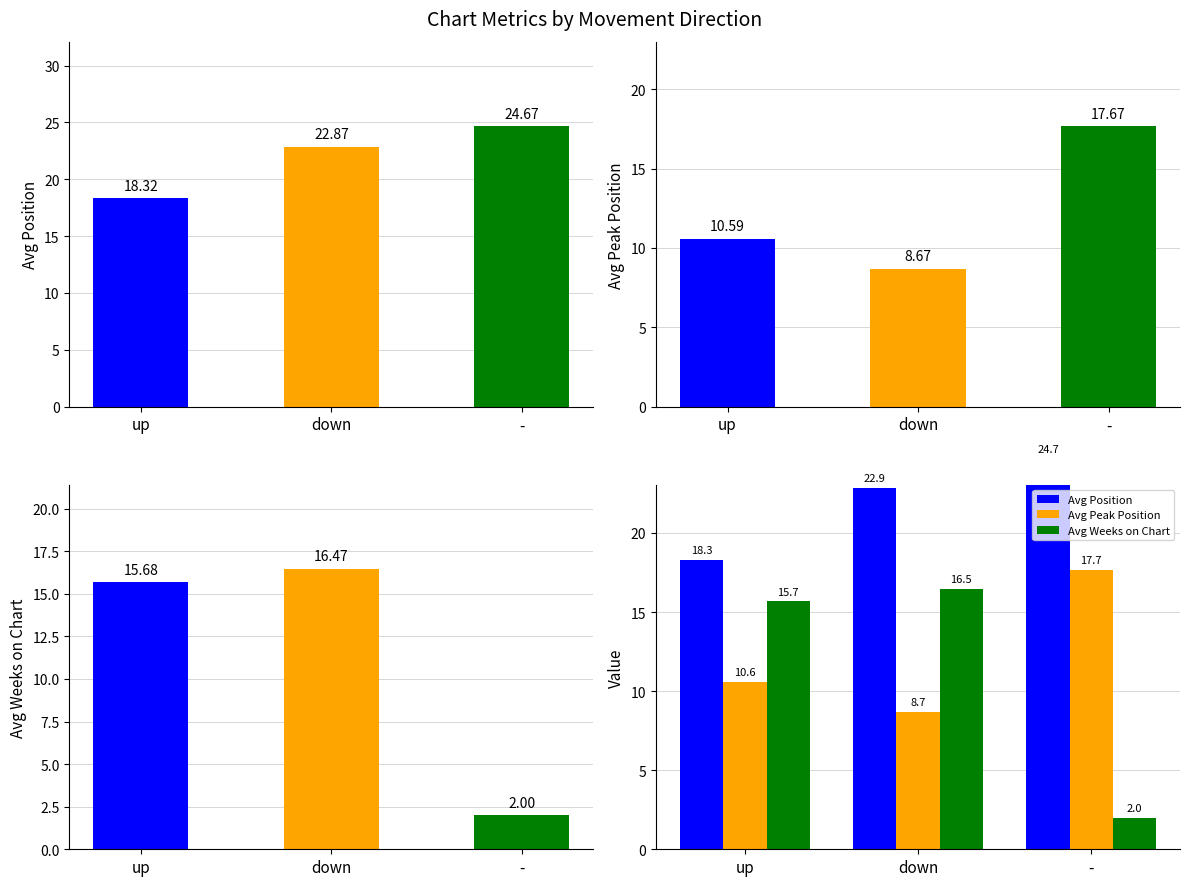

Read the Avg Position value at -.

24.7